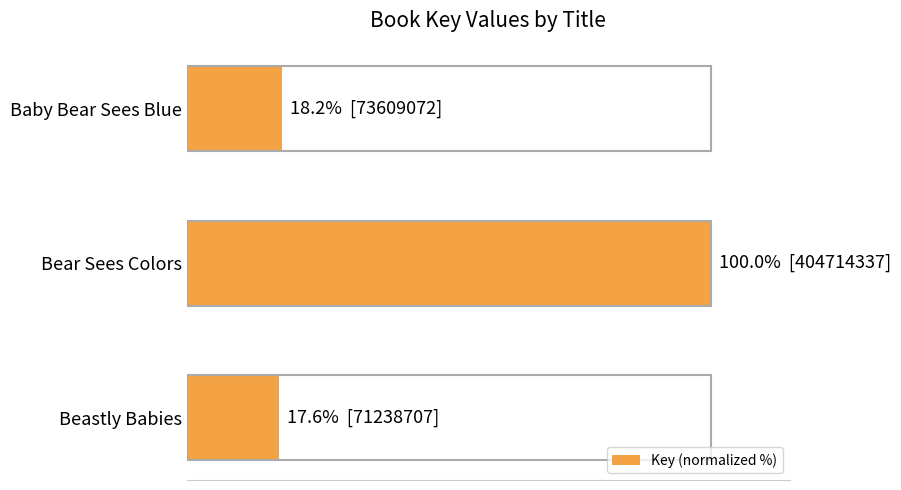

Are the bars horizontal?

Yes